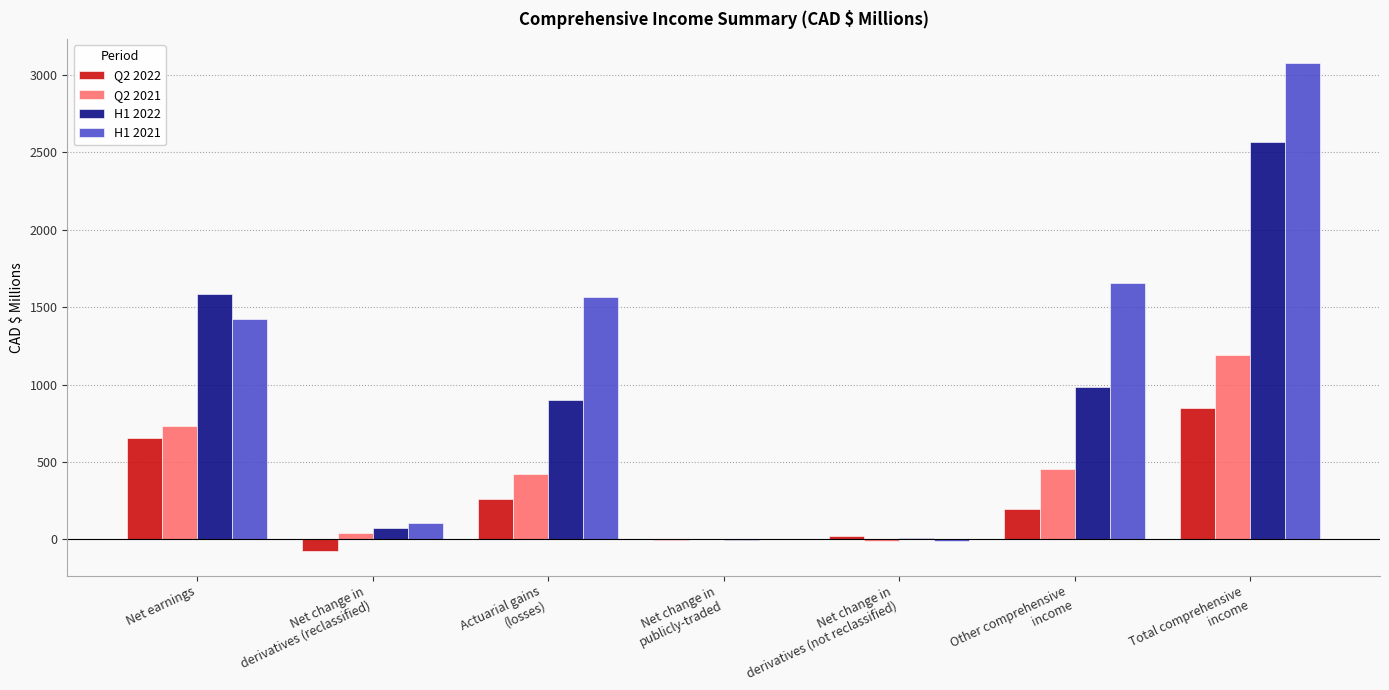

What is the sum of all H1 2021 values?

7807